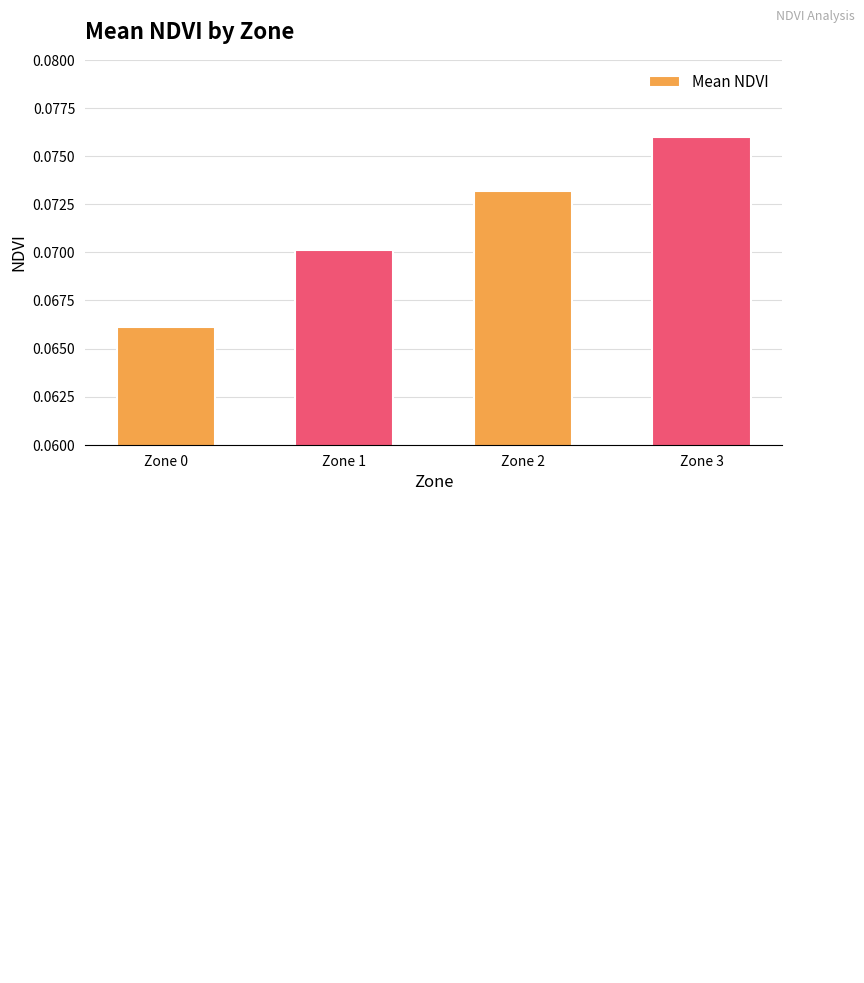

List the labels in order of value, smallest first.

Zone 0, Zone 1, Zone 2, Zone 3